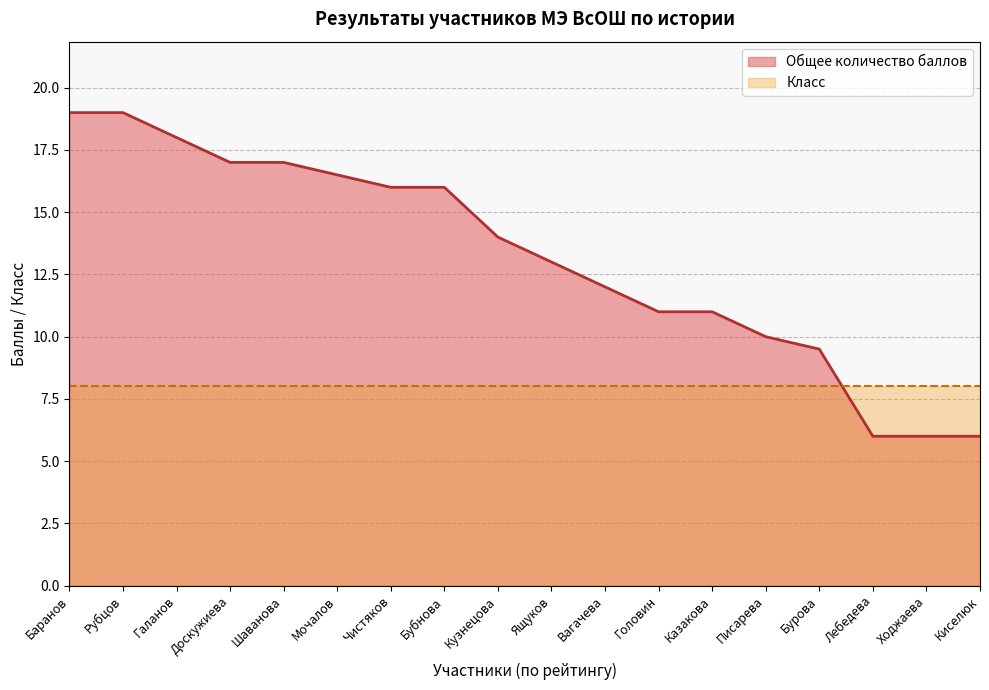

List the labels in order of value, largest first.

Баранов, Рубцов, Галанов, Доскужиева, Шаванова, Мочалов, Чистяков, Бубнова, Кузнецова, Ящуков, Вагачева, Головин, Казакова, Писарева, Бурова, Лебедева, Ходжаева, Киселюк